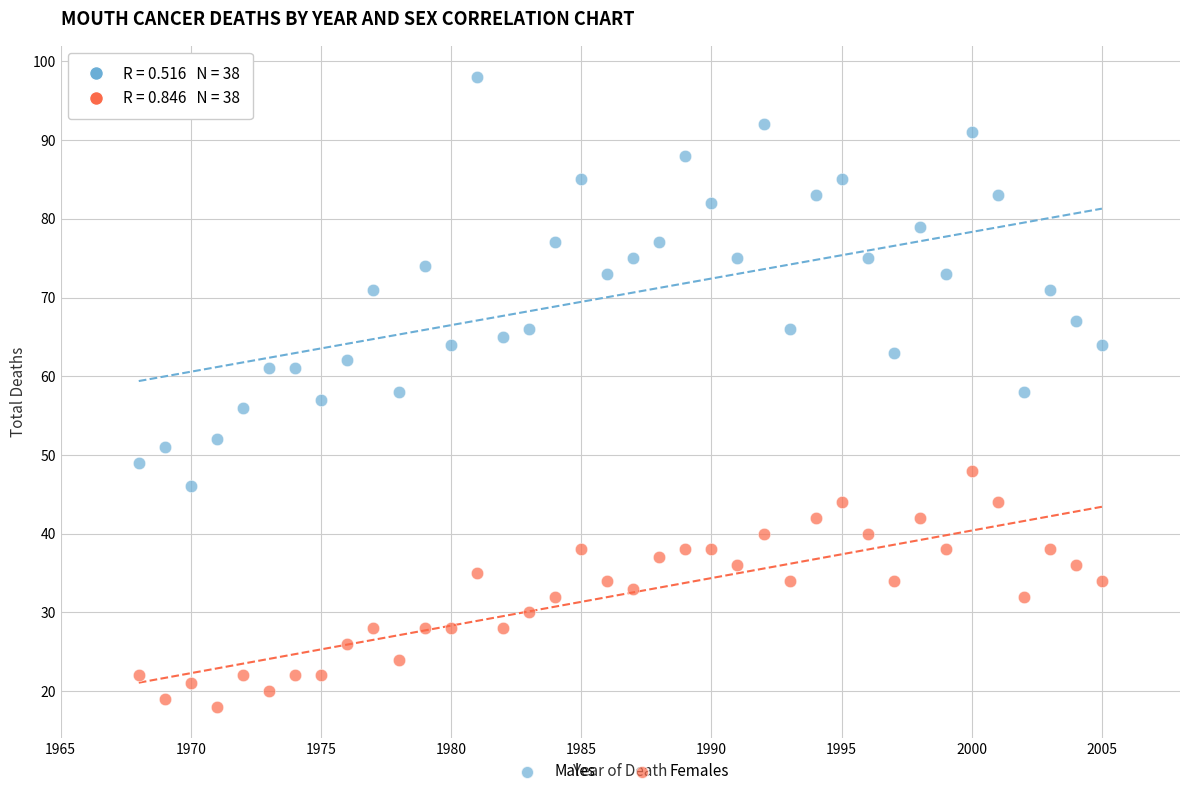

Across all data points, what is the range of X values (max minus min)?

37